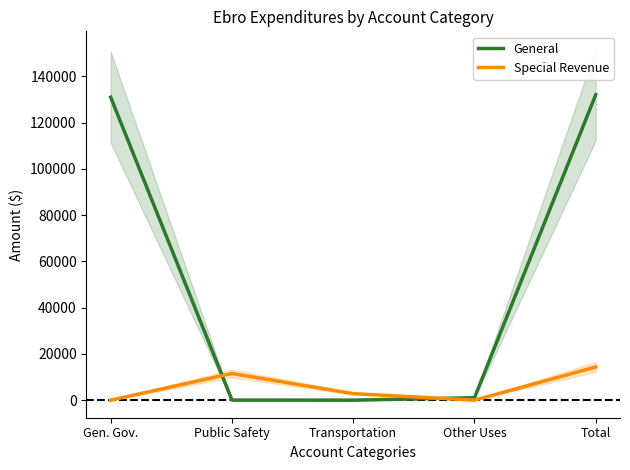

What are all the series names shown in the legend?

General, Special Revenue